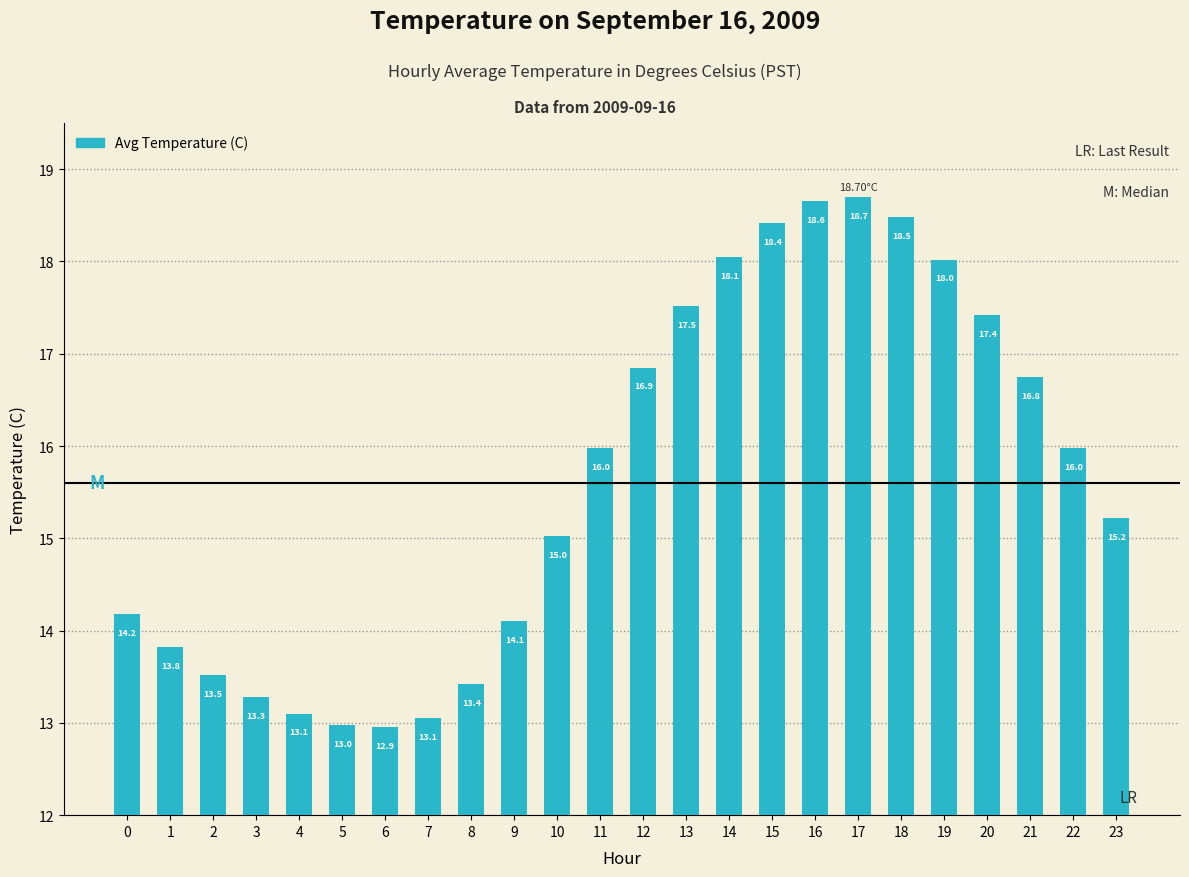

At which category does the chart reach its minimum across all series?

6